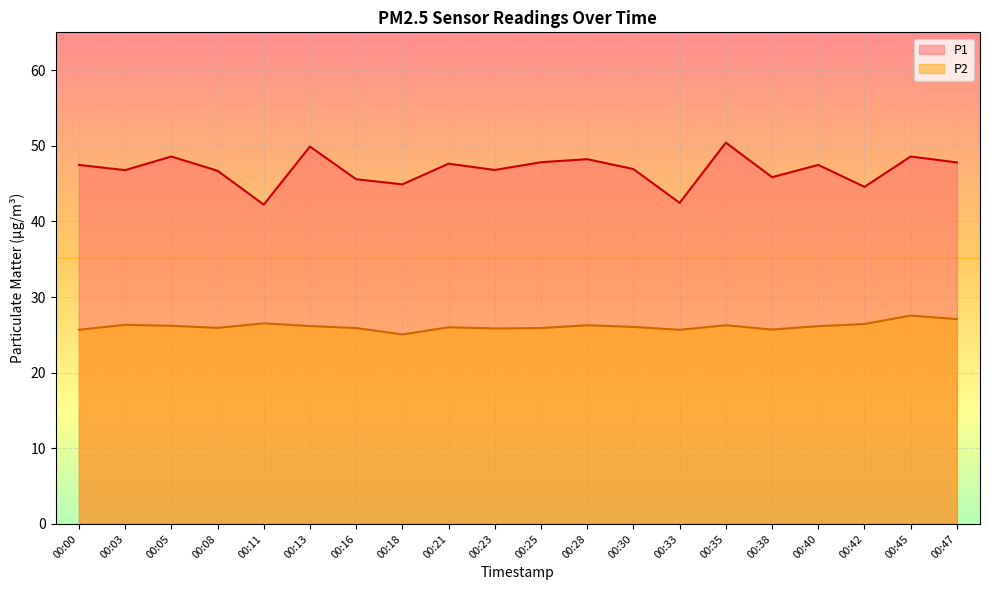

Which has a higher value, 00:42 or 00:05?

00:05